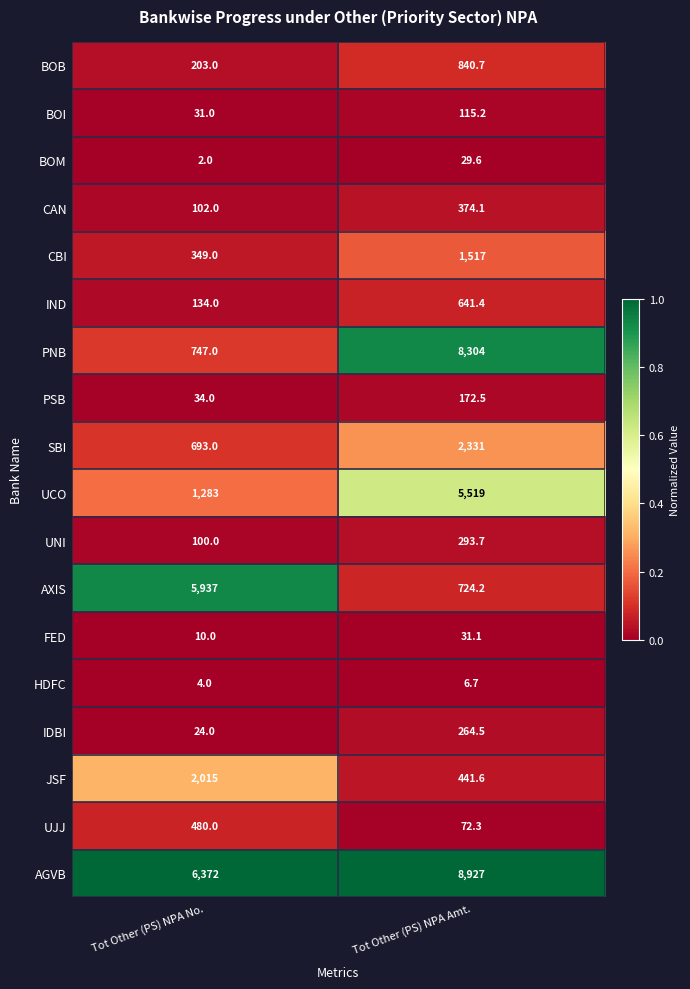

Which series changed the most between Tot Other (PS) NPA No. and Tot Other (PS) NPA Amt.?

PNB